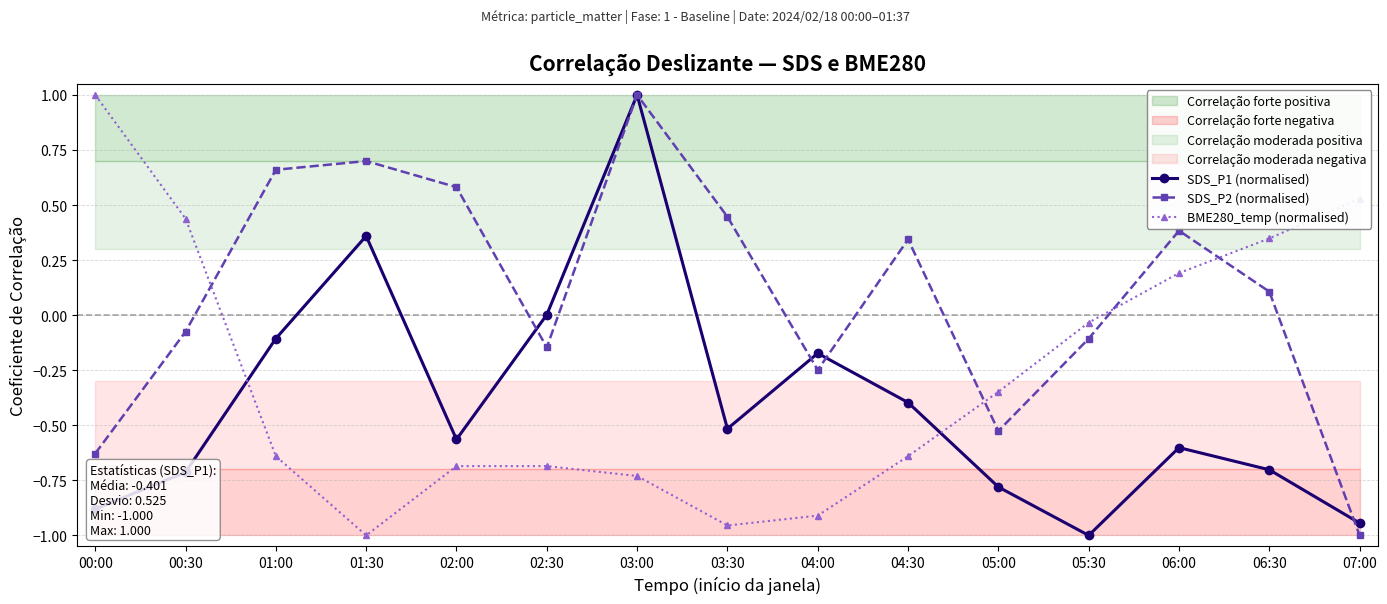

What is the difference between the second highest and minimum values in the SDS_P2 (normalised) series?

1.7